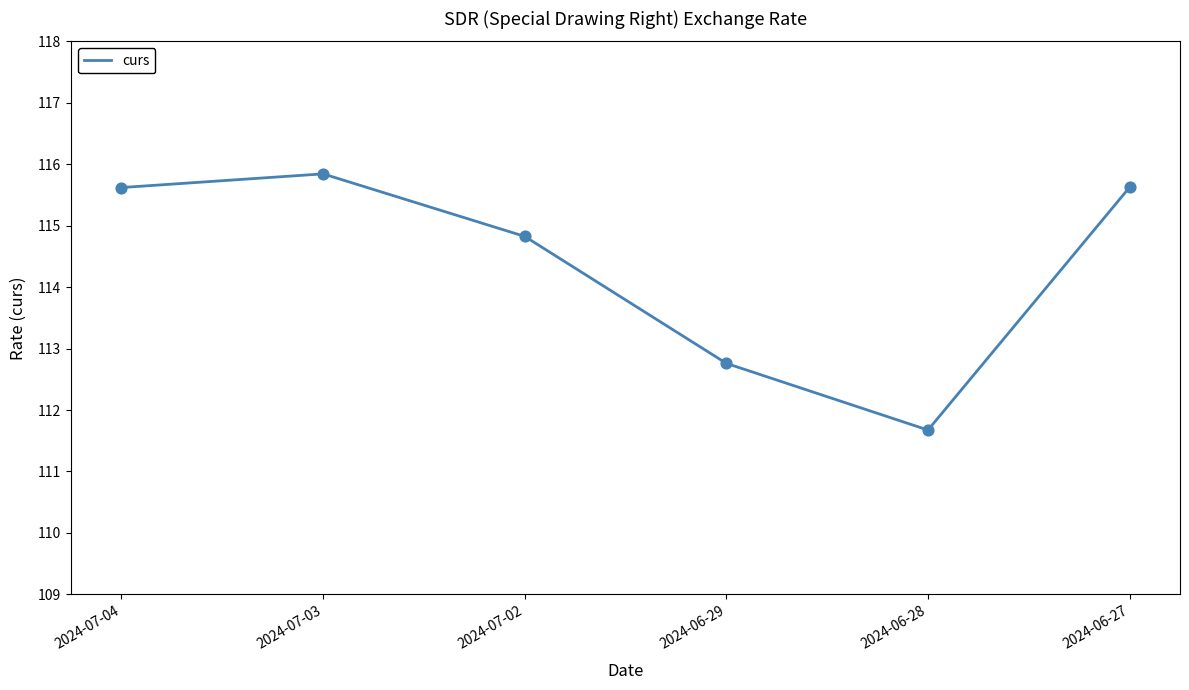

What is the ratio of the value at 2024-07-04 to the value at 2024-06-29?

1.0